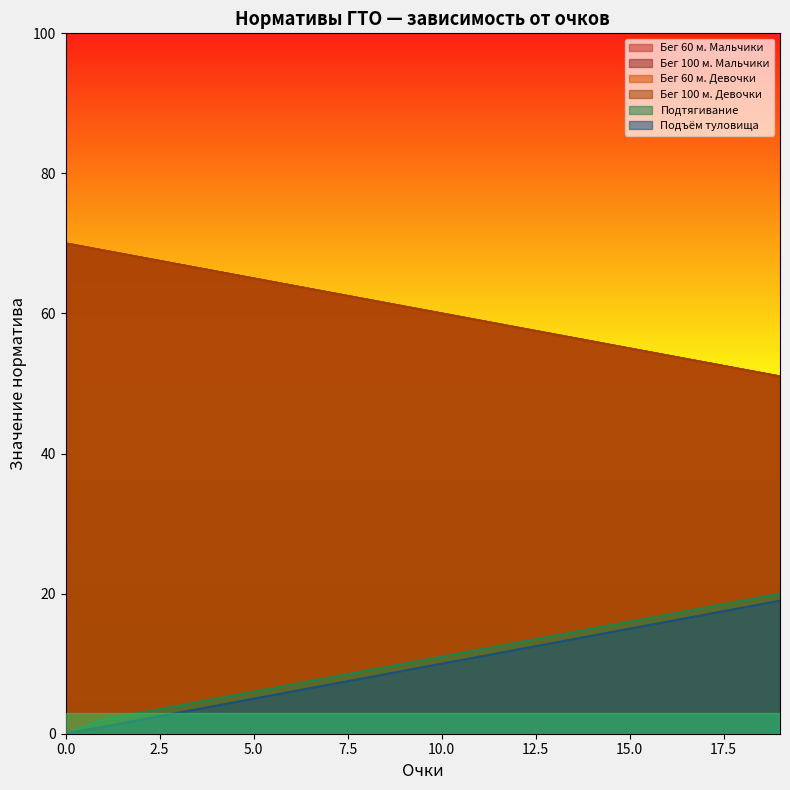

Which has a higher value, 11 or 14?

11